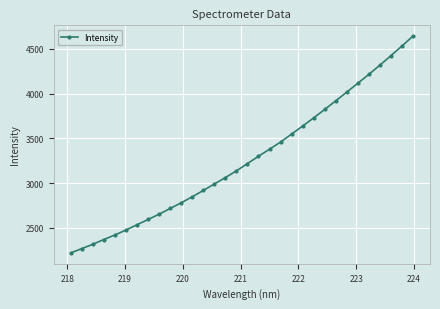

What is the difference between the maximum and minimum values?

2424.6